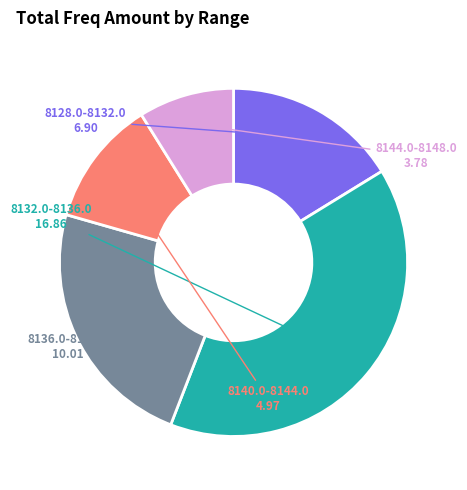

Does any single category account for the majority?

No